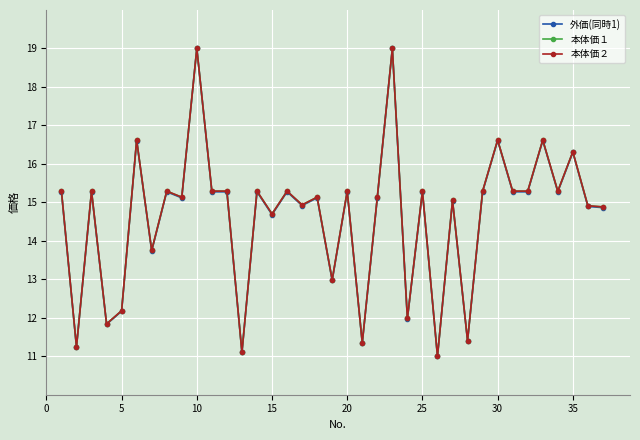

How many values in the 本体価２ series are below 15?

14